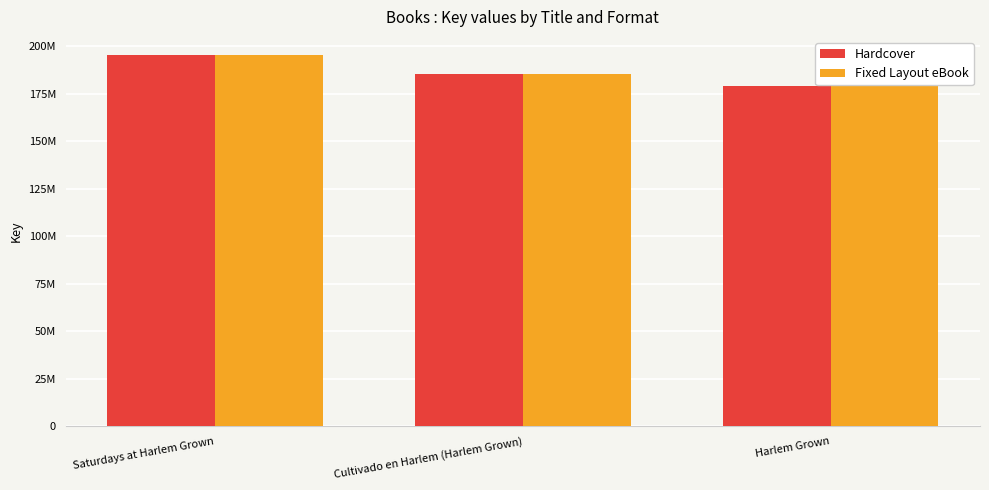

What are all the series names shown in the legend?

Hardcover, Fixed Layout eBook